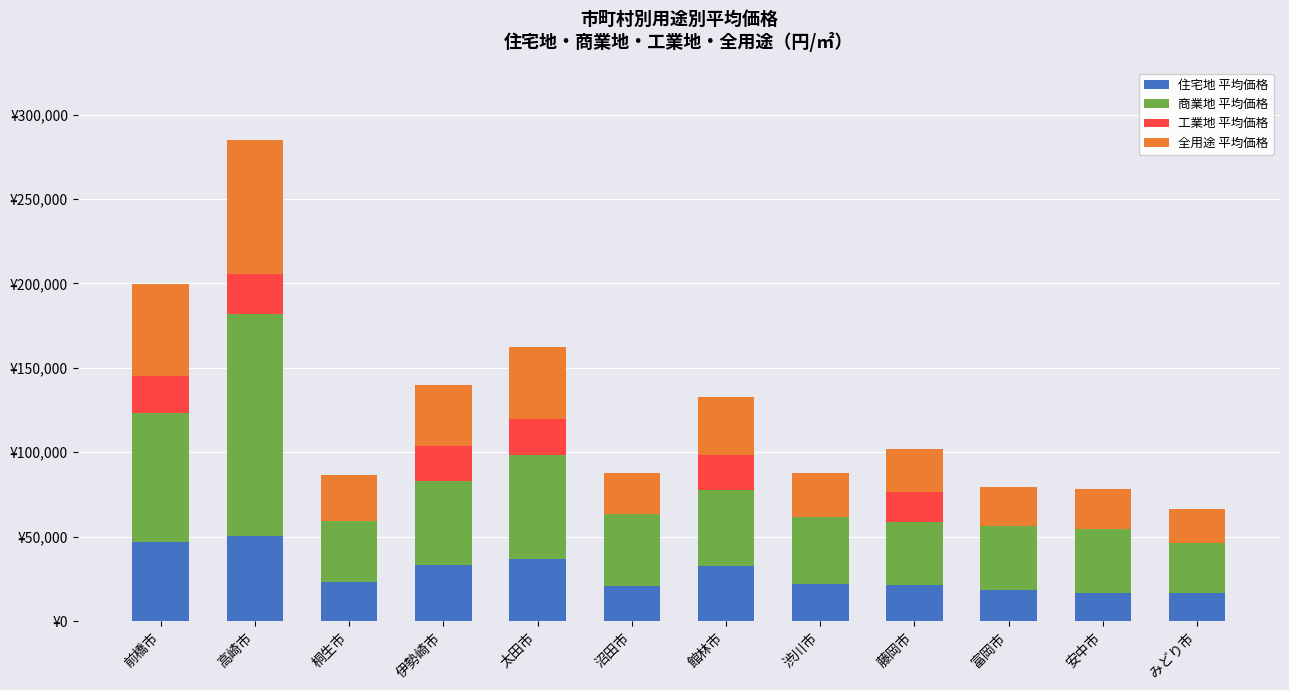

At which category is the sum across all series the highest?

高崎市